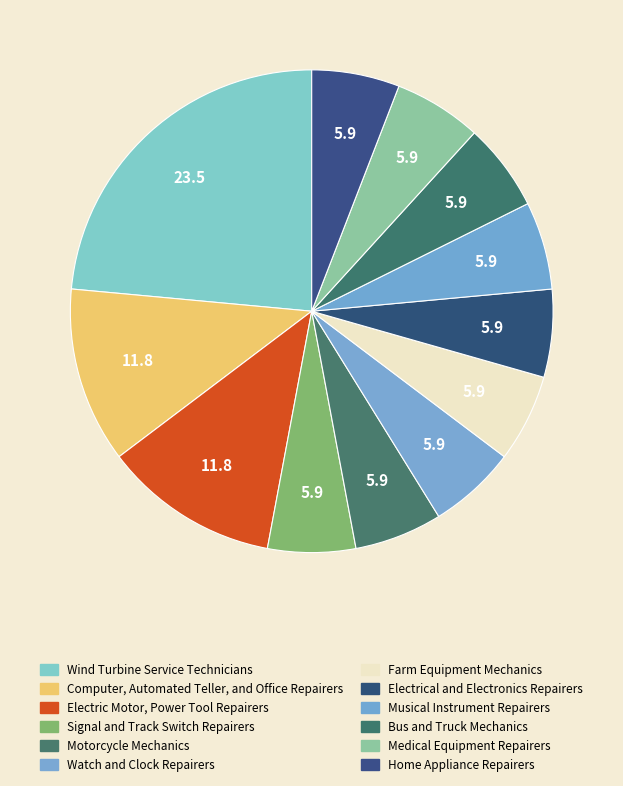

How many segments does this pie chart have?

12